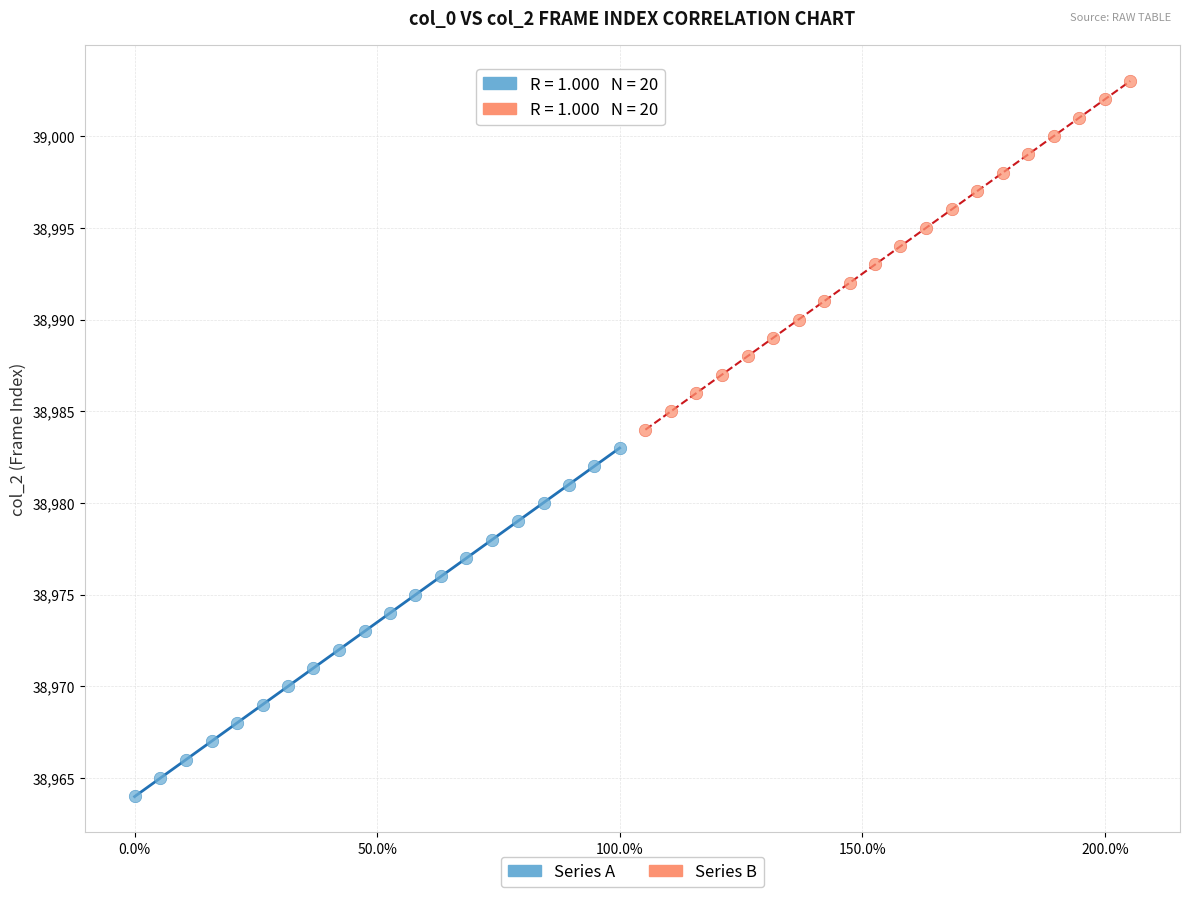

Which series reaches the minimum Y coordinate?

Series A